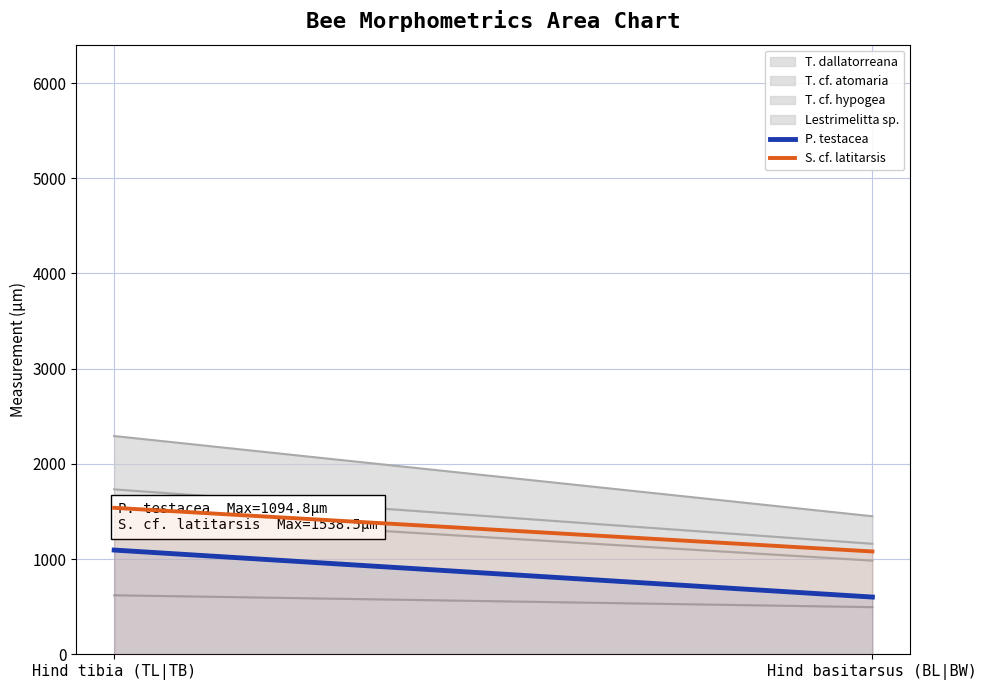

What is the average value of the P. testacea series?

848.0